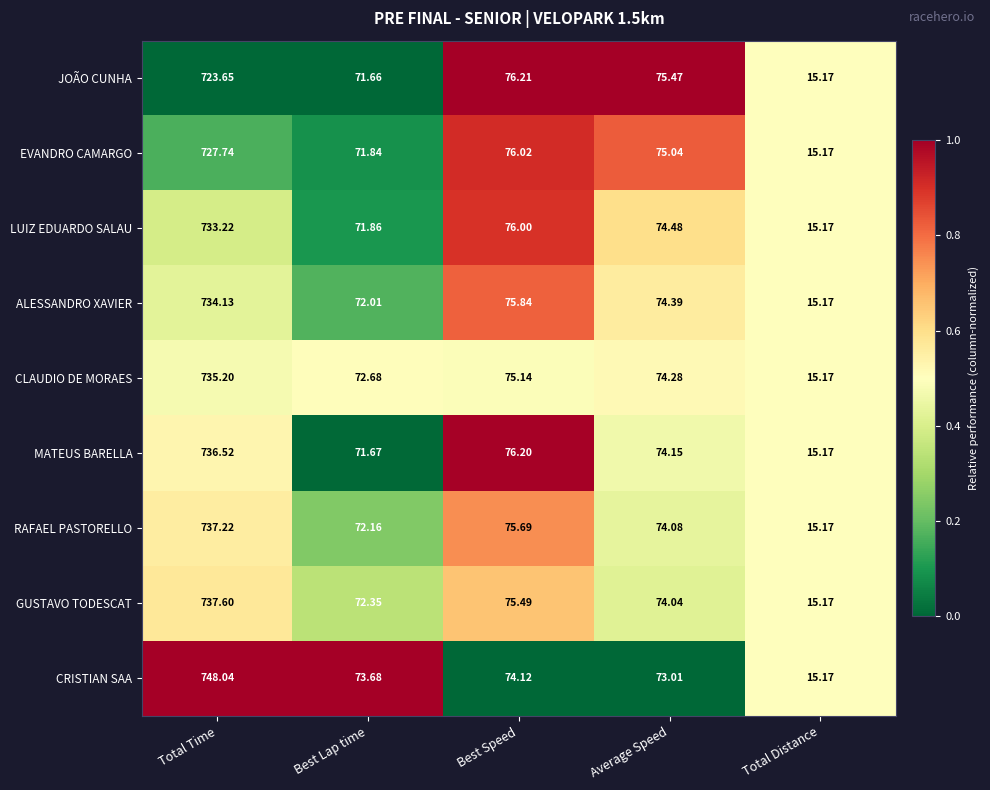

Which label corresponds to the largest value in the chart?

Total Time